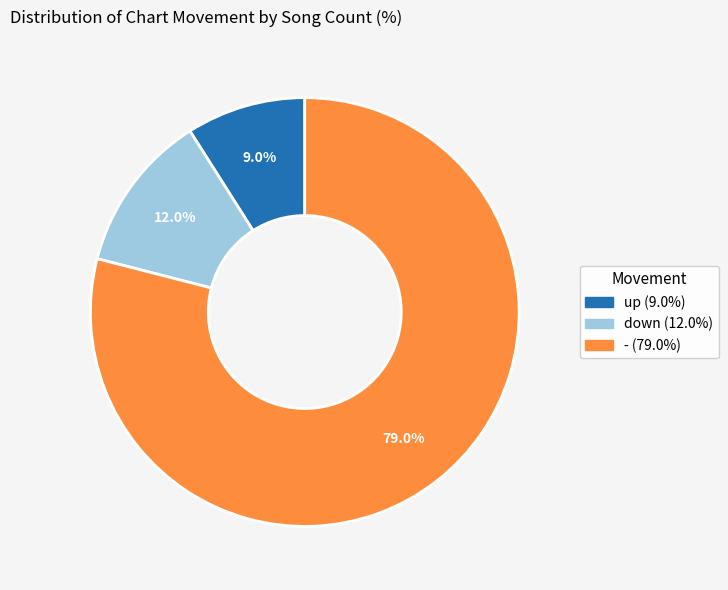

To the nearest percent, what is the combined percentage of down and -?

91%